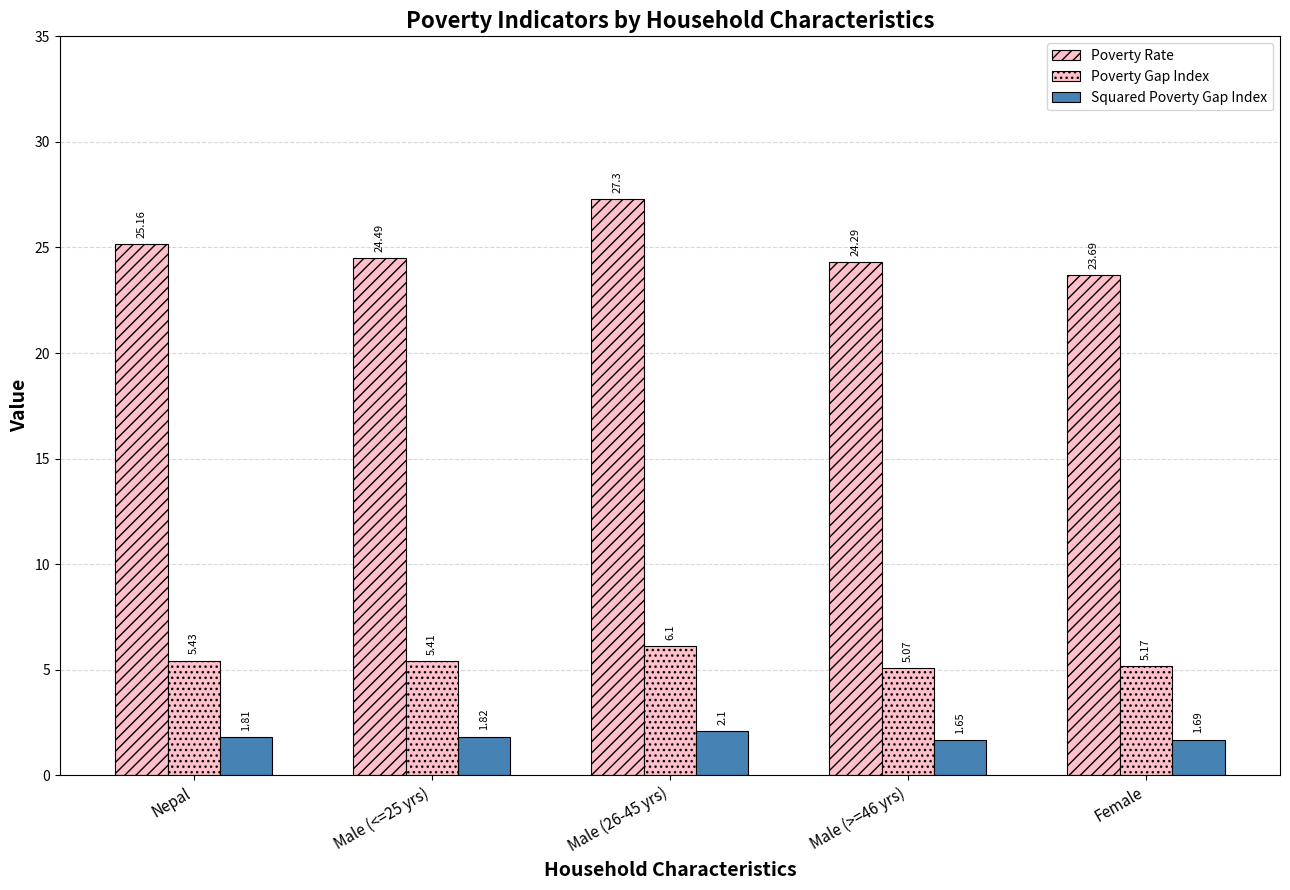

How many groups of bars are there?

5